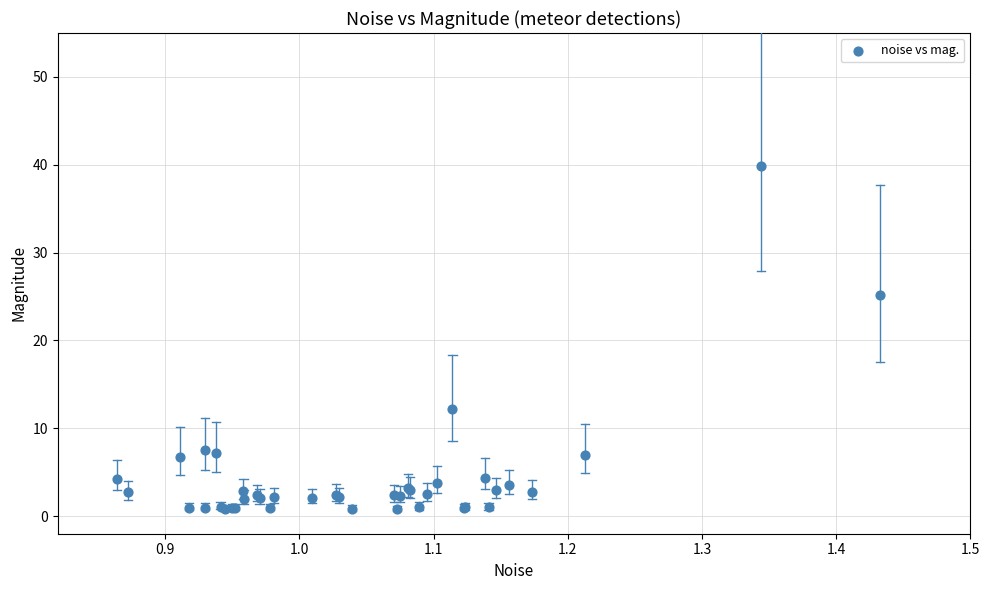

What Y value in the scatter plot is closest to 20?

25.1